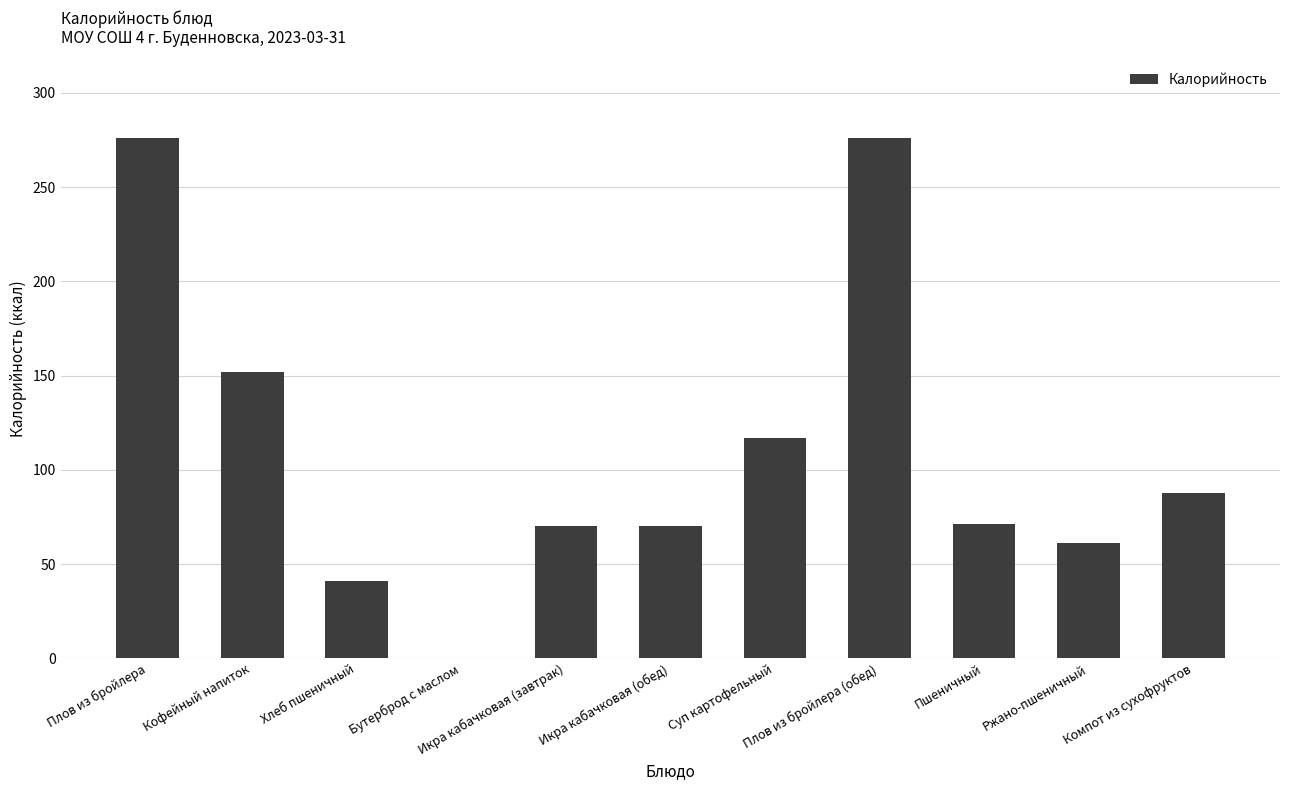

Where does the data first go above 71?

Плов из бройлера